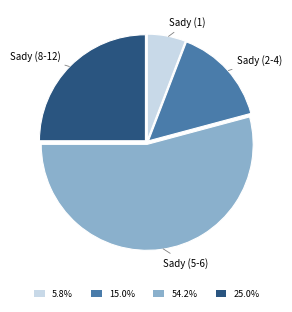

Count the number of slices in the pie.

4